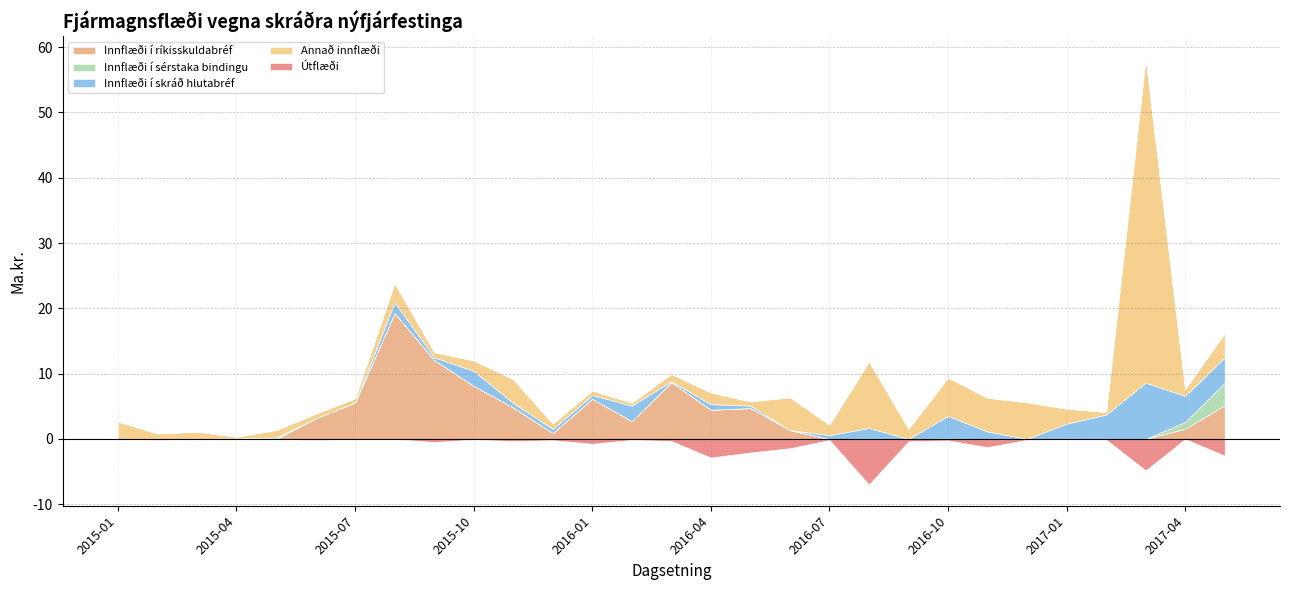

Where is the first local maximum for Útflæði?

2015-04